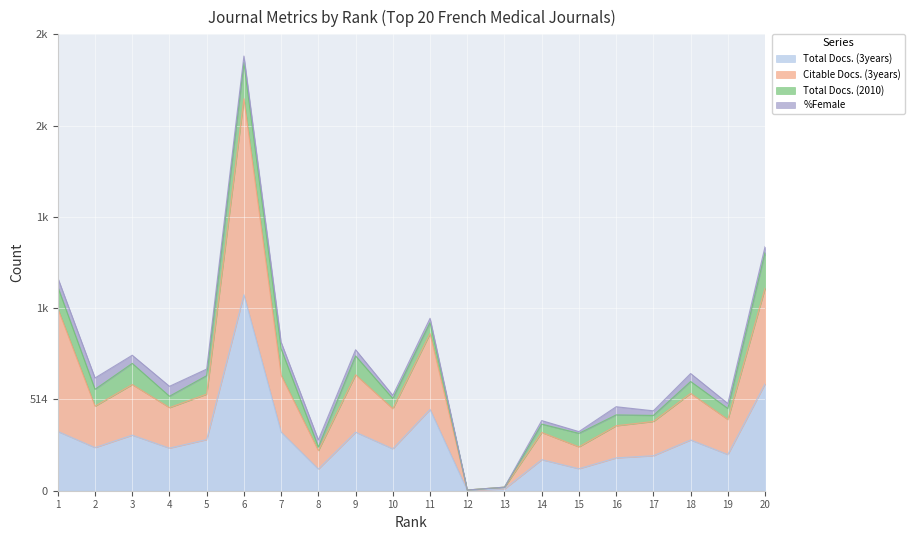

What are all the series names shown in the legend?

Total Docs. (3years), Citable Docs. (3years), Total Docs. (2010), %Female